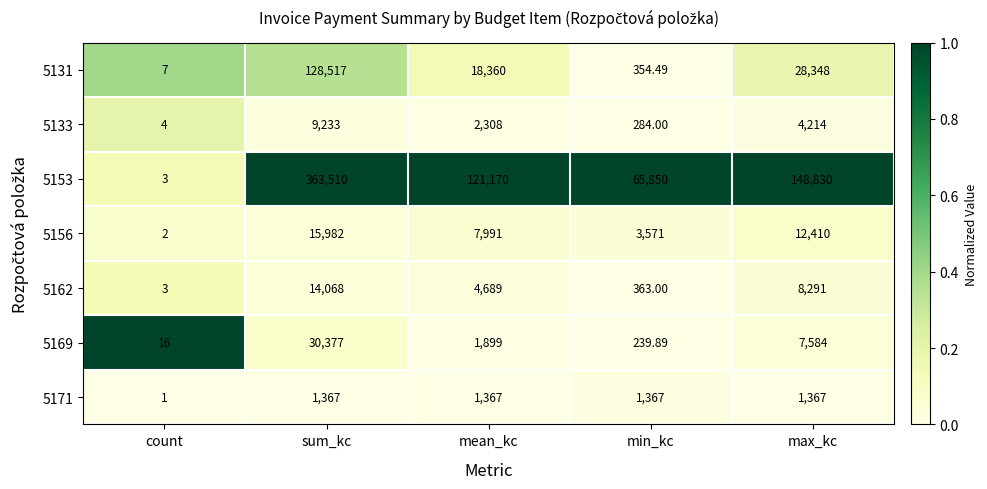

How many data points does each series have?

5